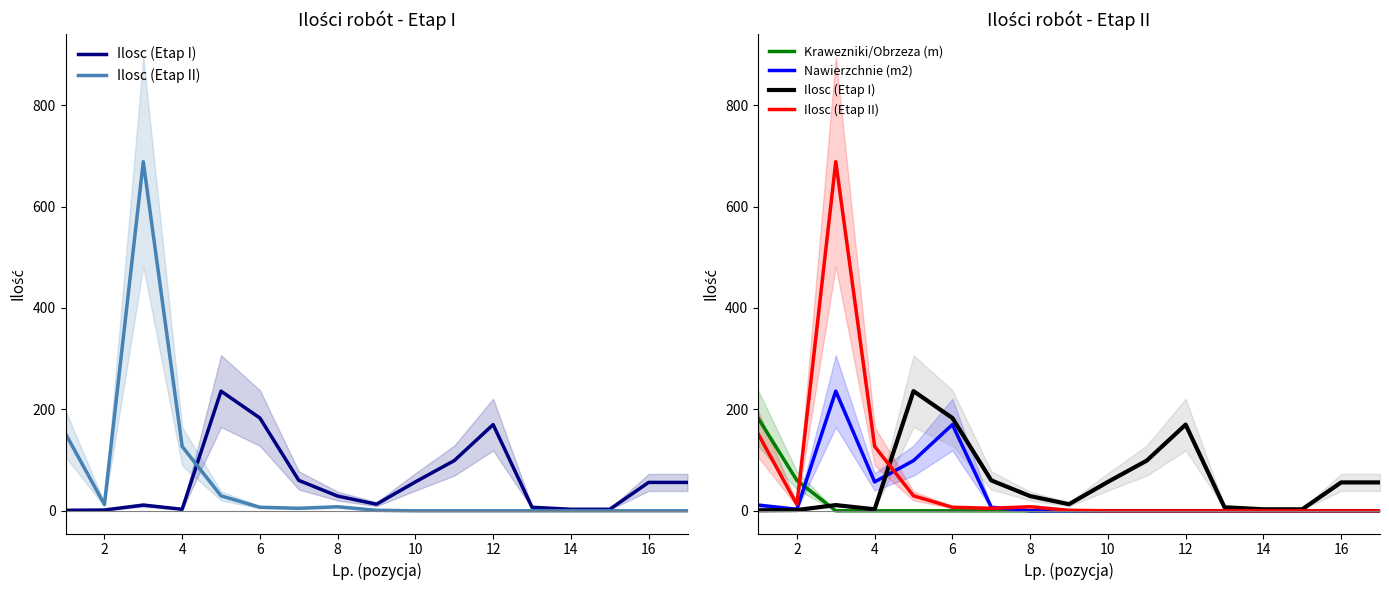

Is the value of Ilosc (Etap II) at 10 greater than the value of Krawezniki/Obrzeza (m) at 0?

No